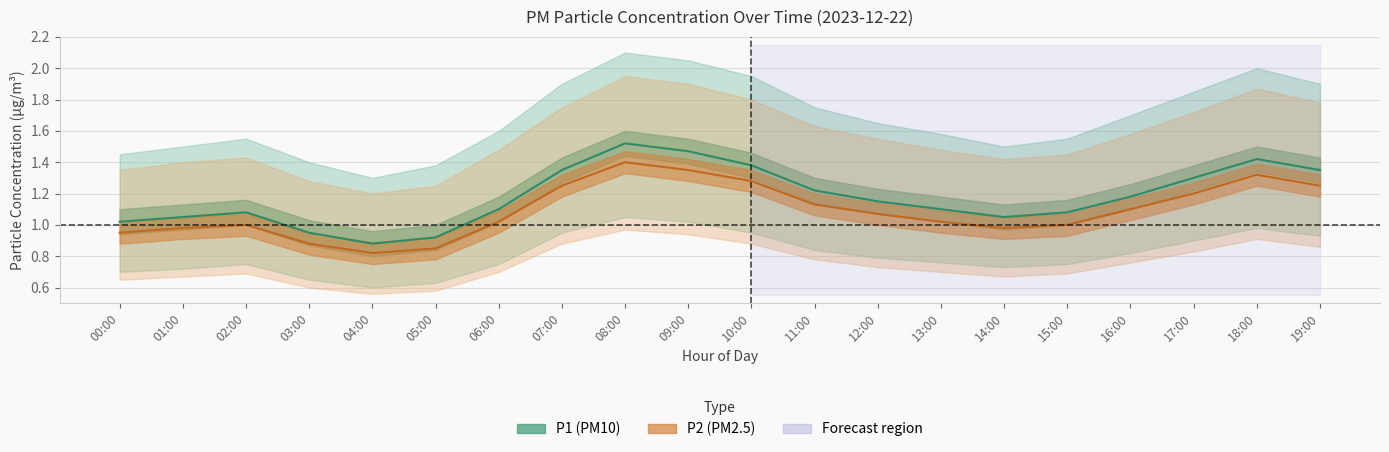

True or false: P2_lower and P1_upper intersect in this chart.

False